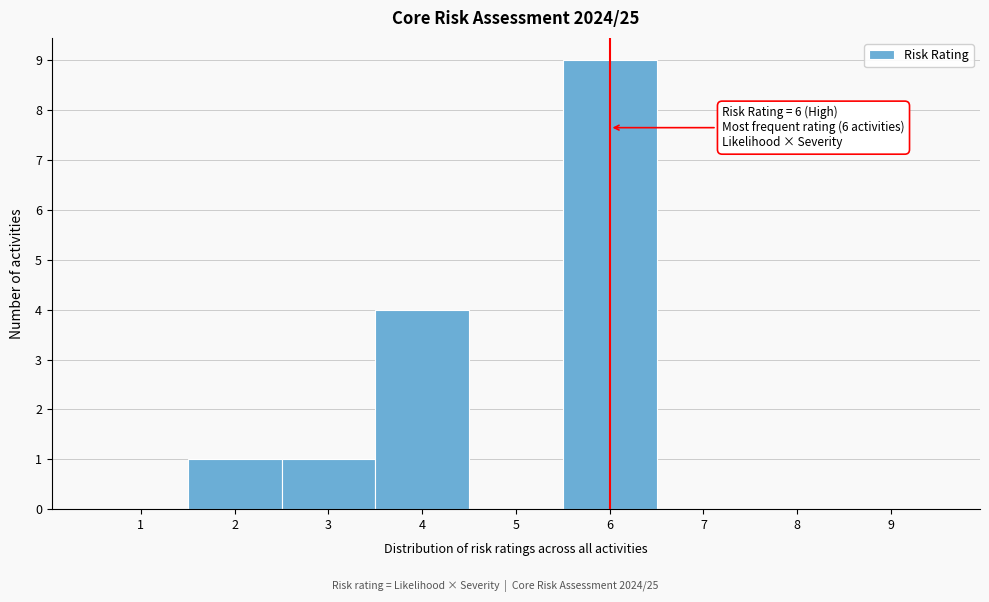

Over which range of the x-axis is the bar tallest?

5.5 to 6.5